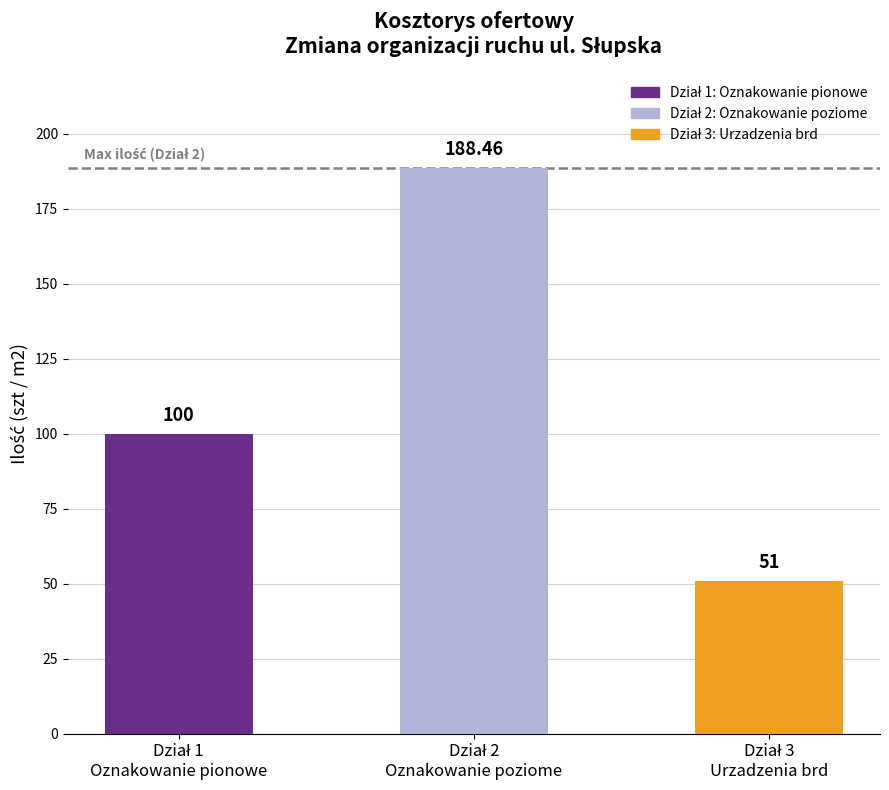

Which category has the highest value in the Oznakowanie pionowe series?

Dział 1: Oznakowanie pionowe